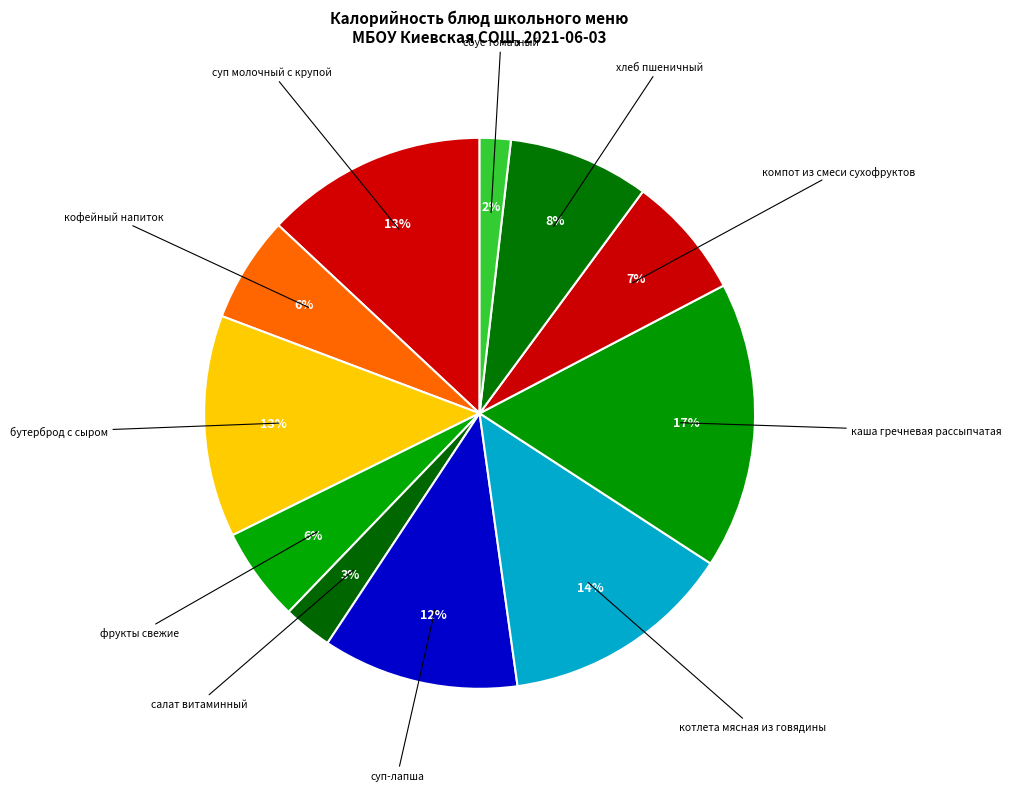

Count the number of slices in the pie.

11